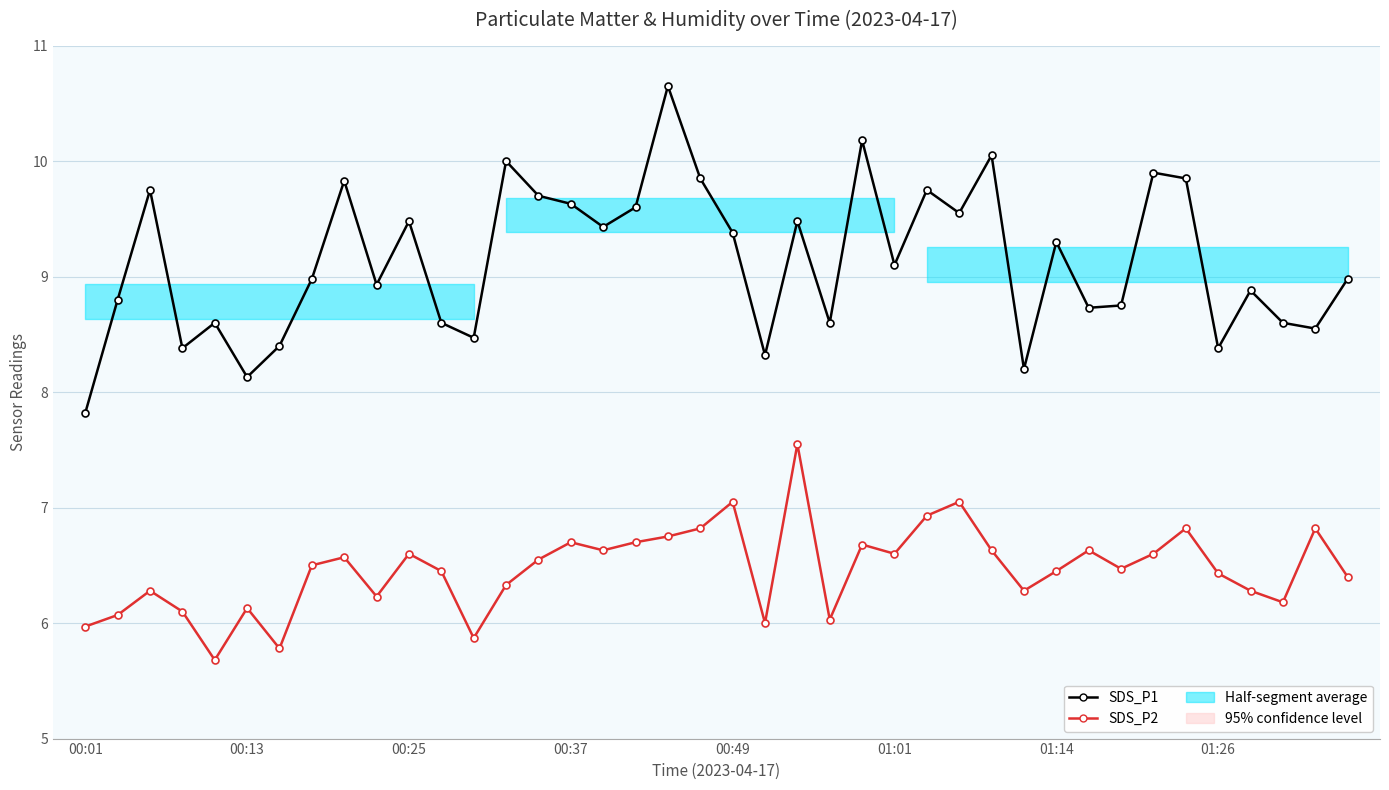

What is the difference between the second highest and second lowest values in the SDS_P1 series?

2.0